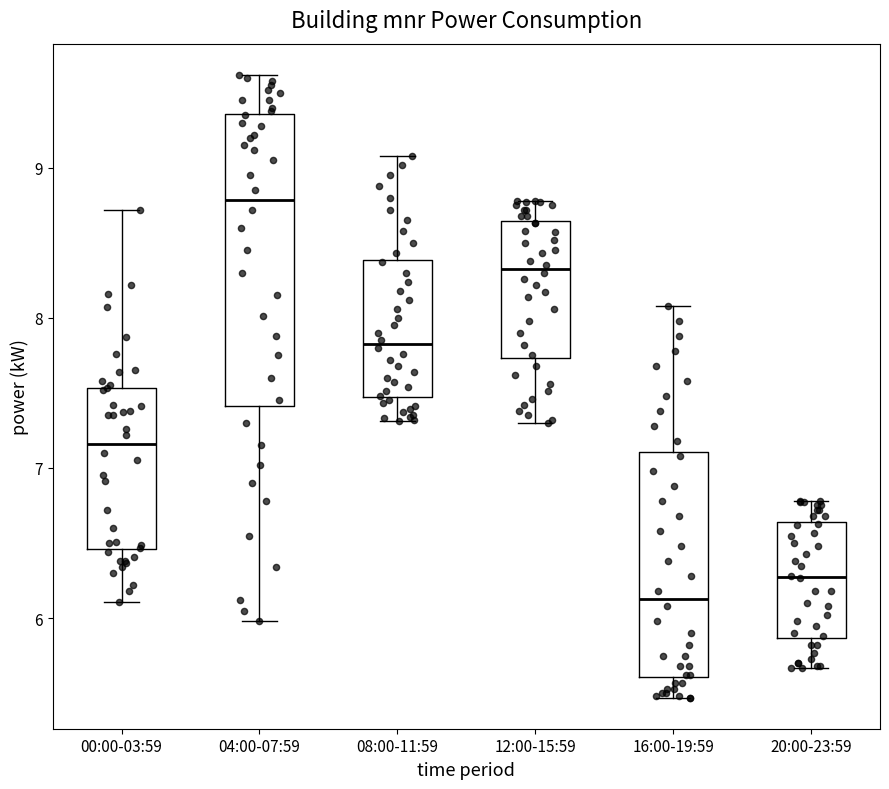

Where is the lower edge of the box for 00:00-03:59 on the y-axis? The values are not printed on the chart, so give them approximately, as read against the axis.

6.5